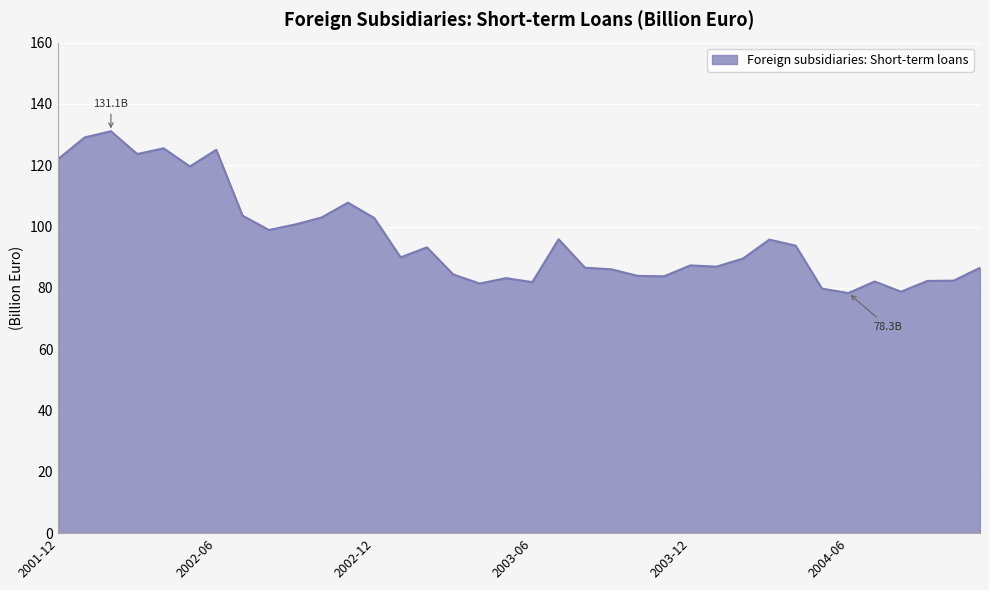

What is the difference between the maximum and minimum values?

52.8